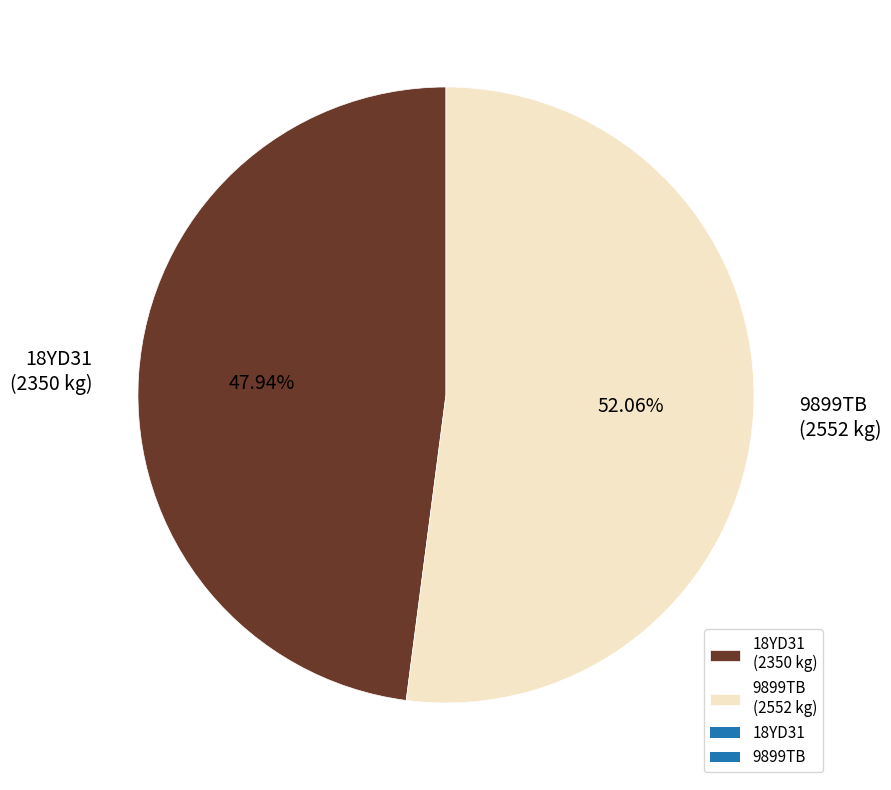

To the nearest percent, what is the combined percentage of 18YD31 and 9899TB?

100%